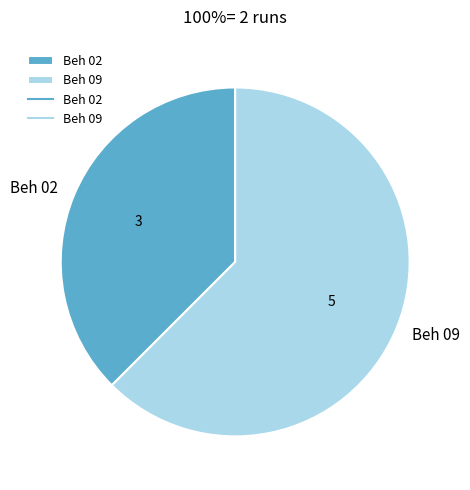

Is there any slice that represents more than half of the pie?

Yes